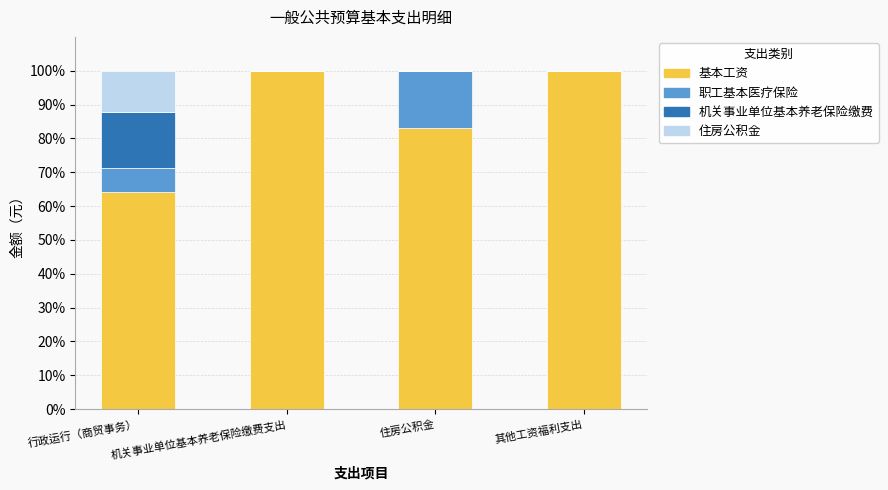

What is the total value across all series at 其他工资福利支出?

100.0